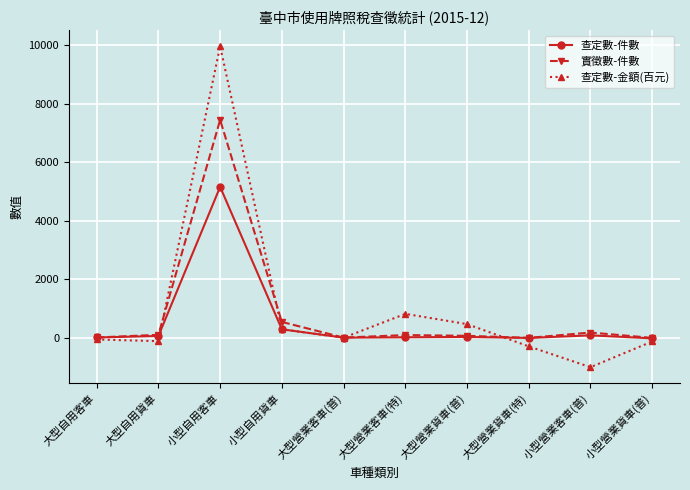

What is the greatest value displayed?

9969